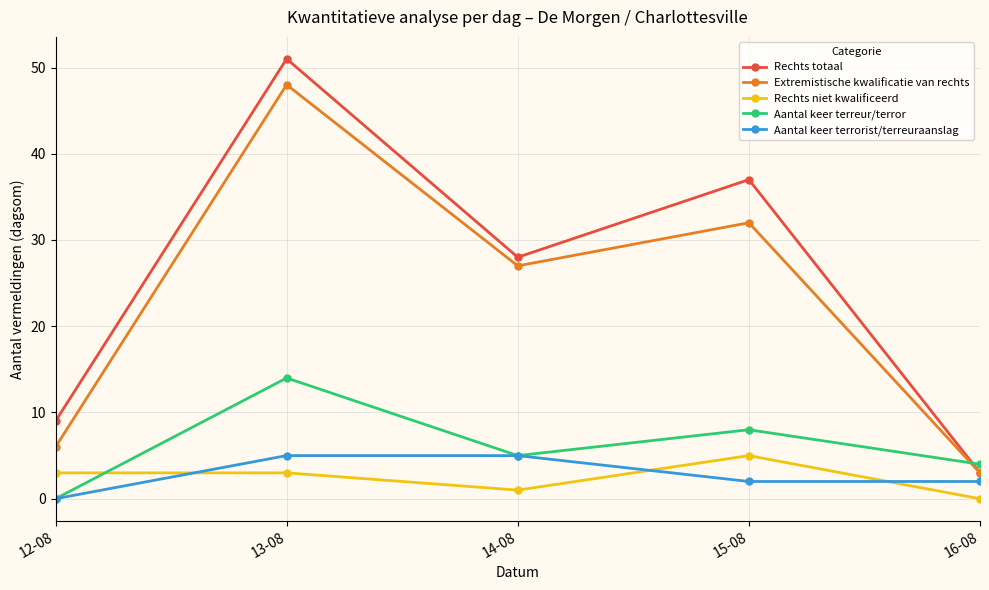

At which label does Aantal keer terreur/terror reach its peak?

13-08